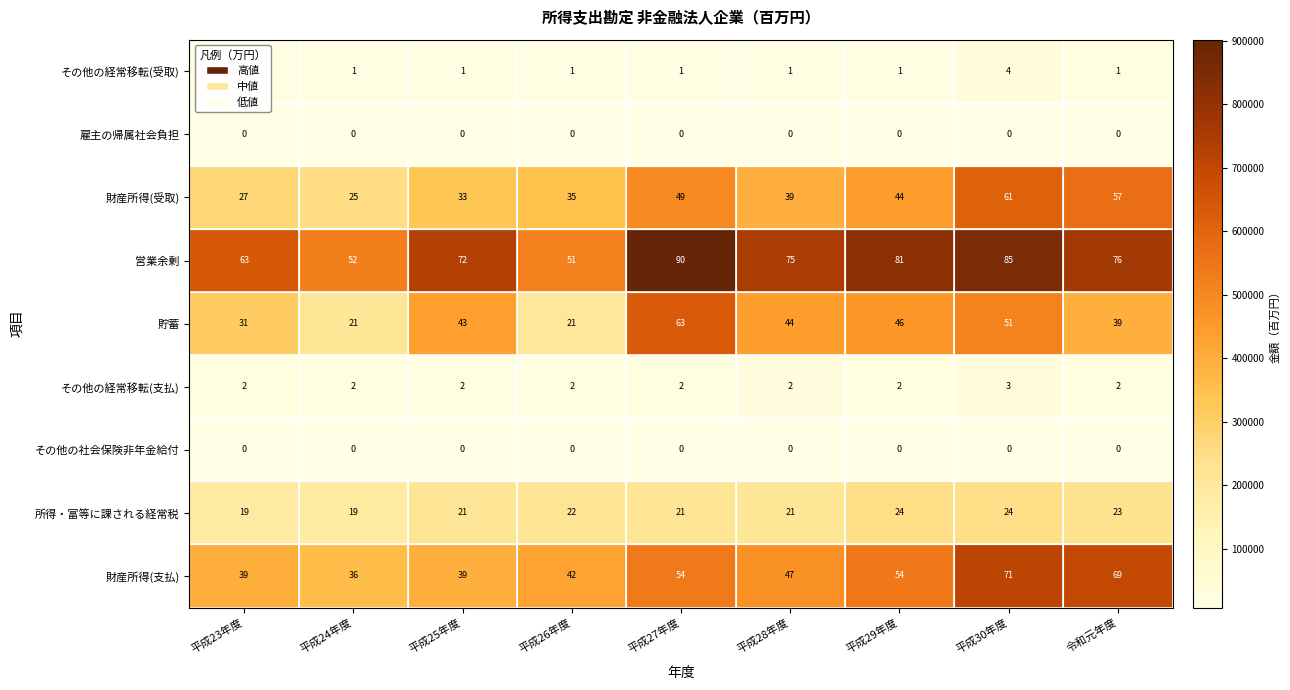

The value of 財産所得(支払) at 平成25年度 is 39. True or false?

True